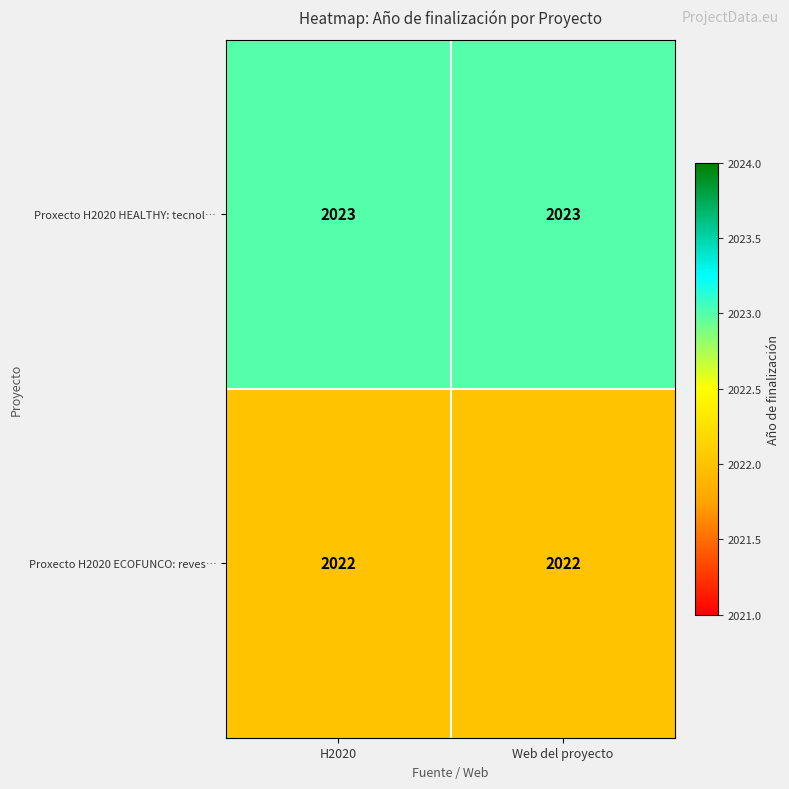

What value does the Proxecto H2020 HEALTHY: tecnol… series have at Web del proyecto?

2023